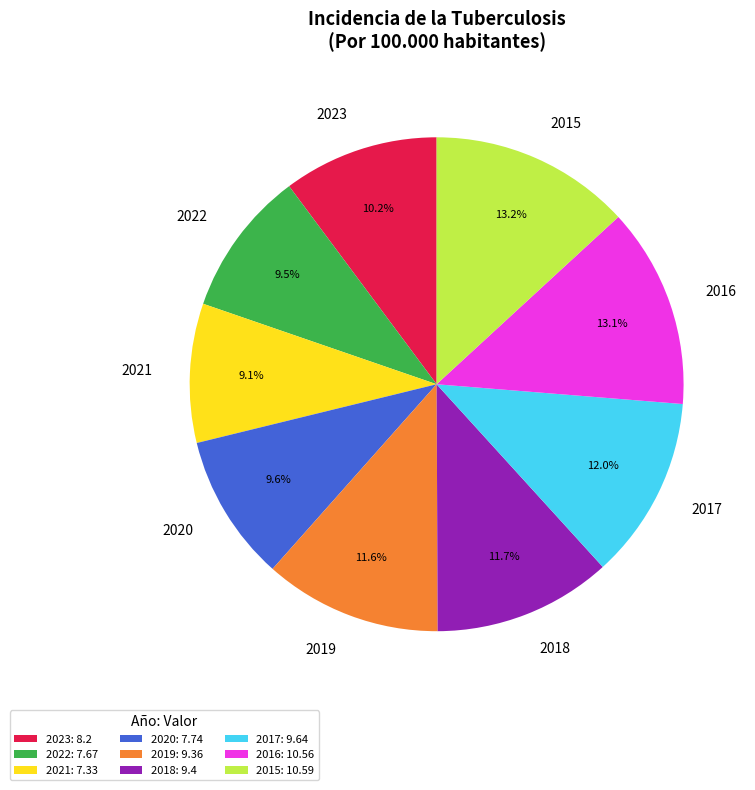

To the nearest percent, what is the difference between the 2023 and 2016 slice percentages?

3%